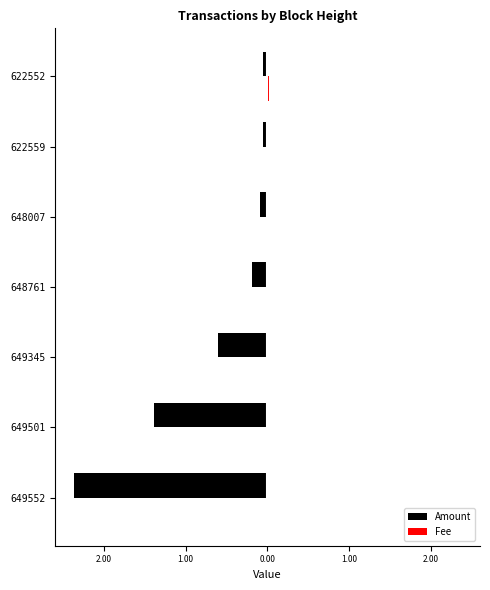

What is the lowest value of the Amount series?

-2.4